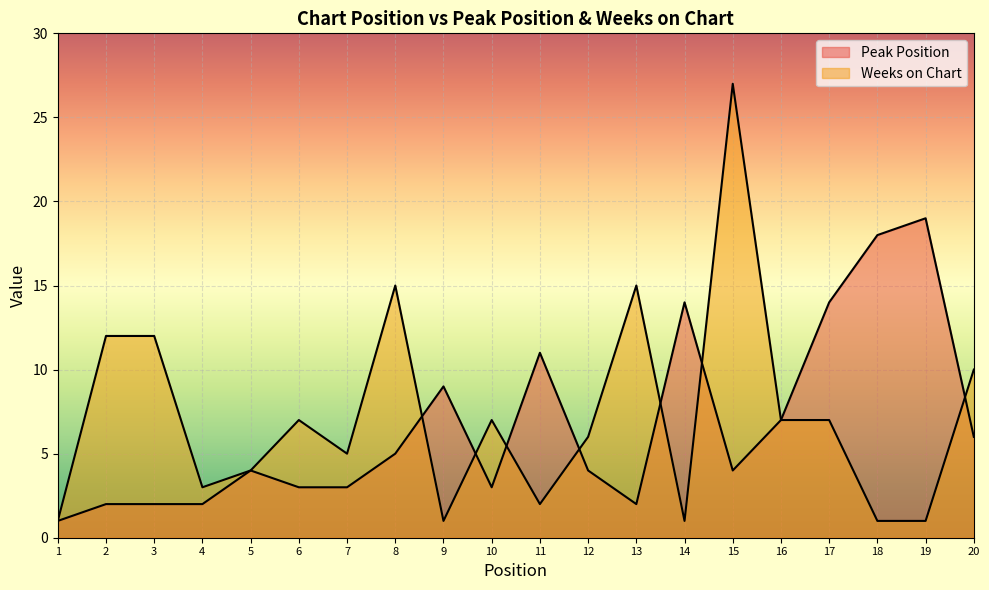

What is the sum of the Peak Position values at 20 and 4?

8